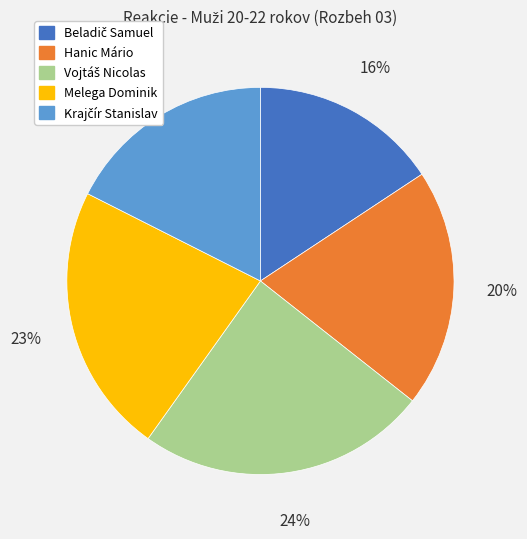

Do Hanic Mário and Melega Dominik together represent more than half of the pie?

No